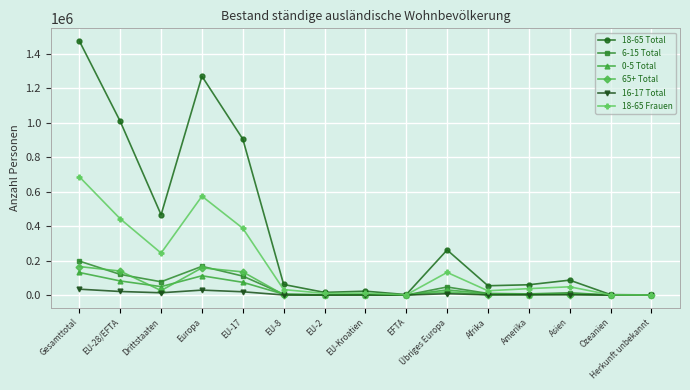

Where is the first local maximum for 6-15 Total?

Europa